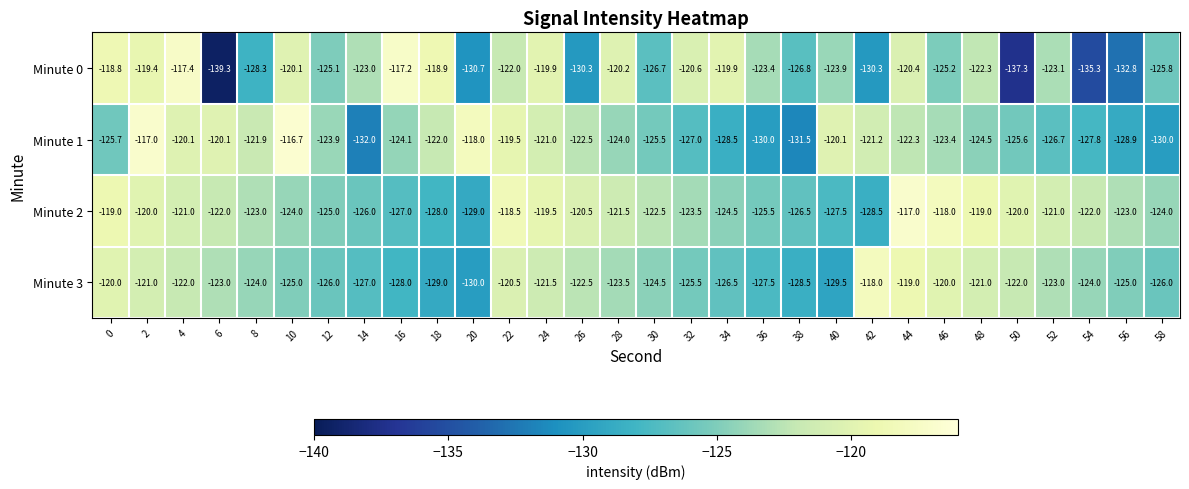

What is the average value of the Minute 3 series?

-124.1